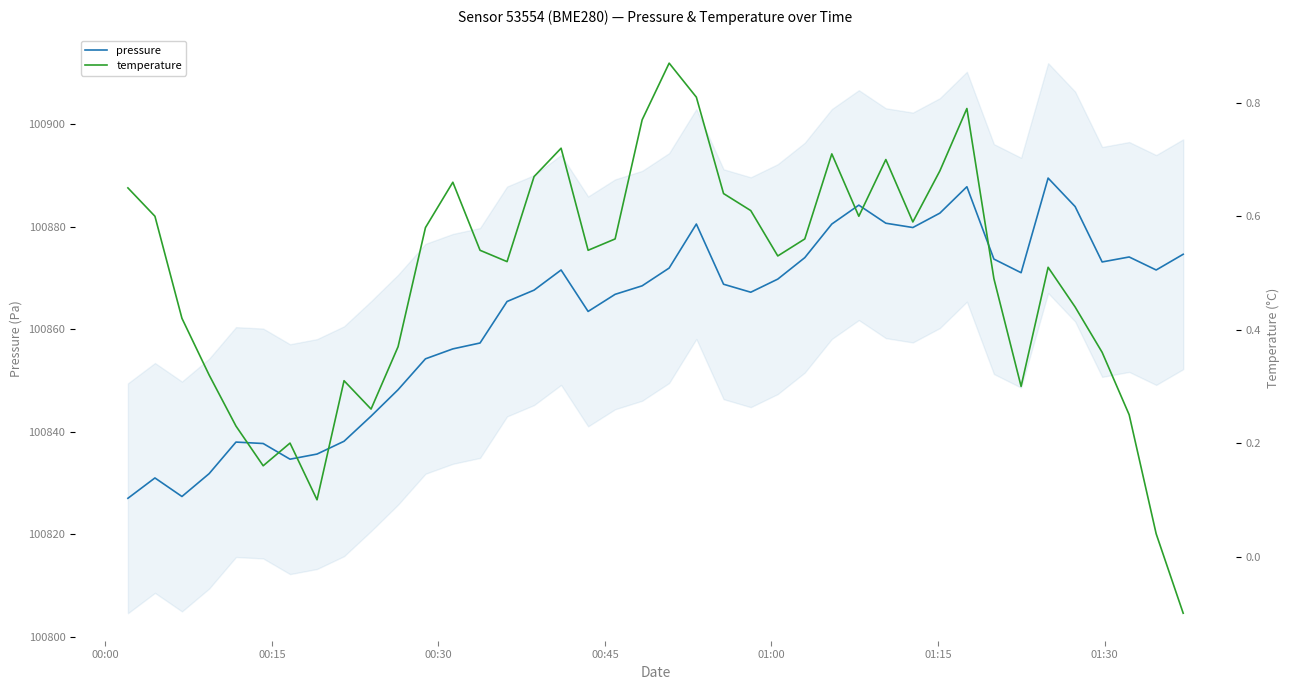

What is the lowest value of the pressure series?

100827.0